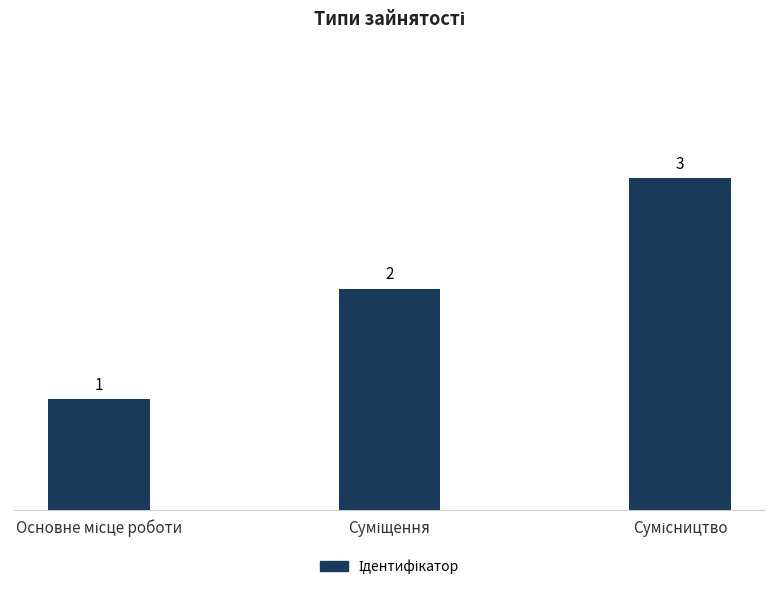

Reading right to left, transcribe all the data shown in this chart.

3	2	1